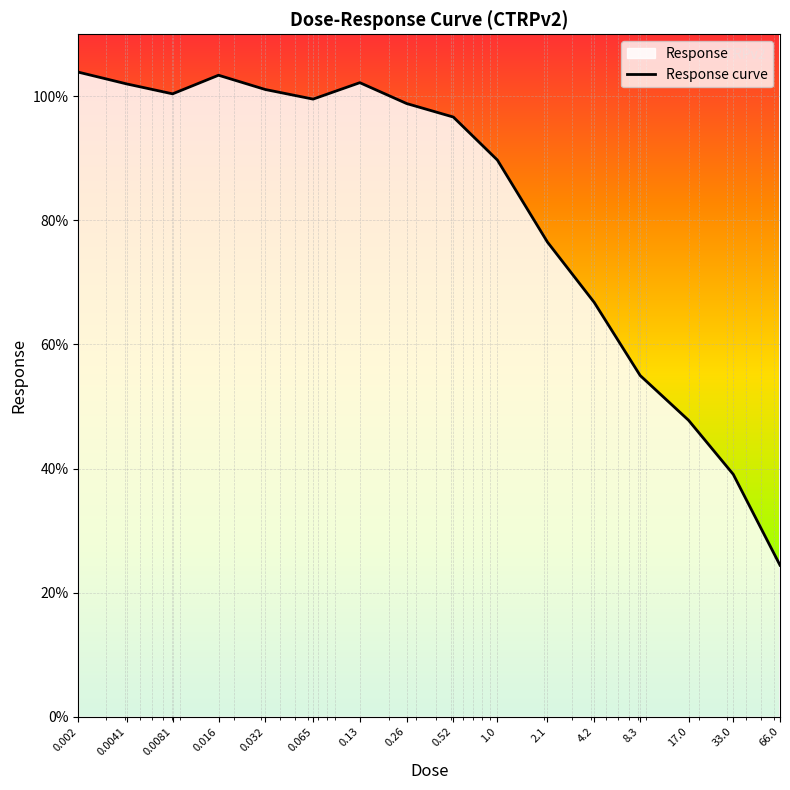

Reading left to right, extract all data points from this chart.

103.9	102.0	100.4	103.4	101.1	99.5	102.2	98.8	96.7	89.7	76.5	66.8	55.0	47.8	39.1	24.4